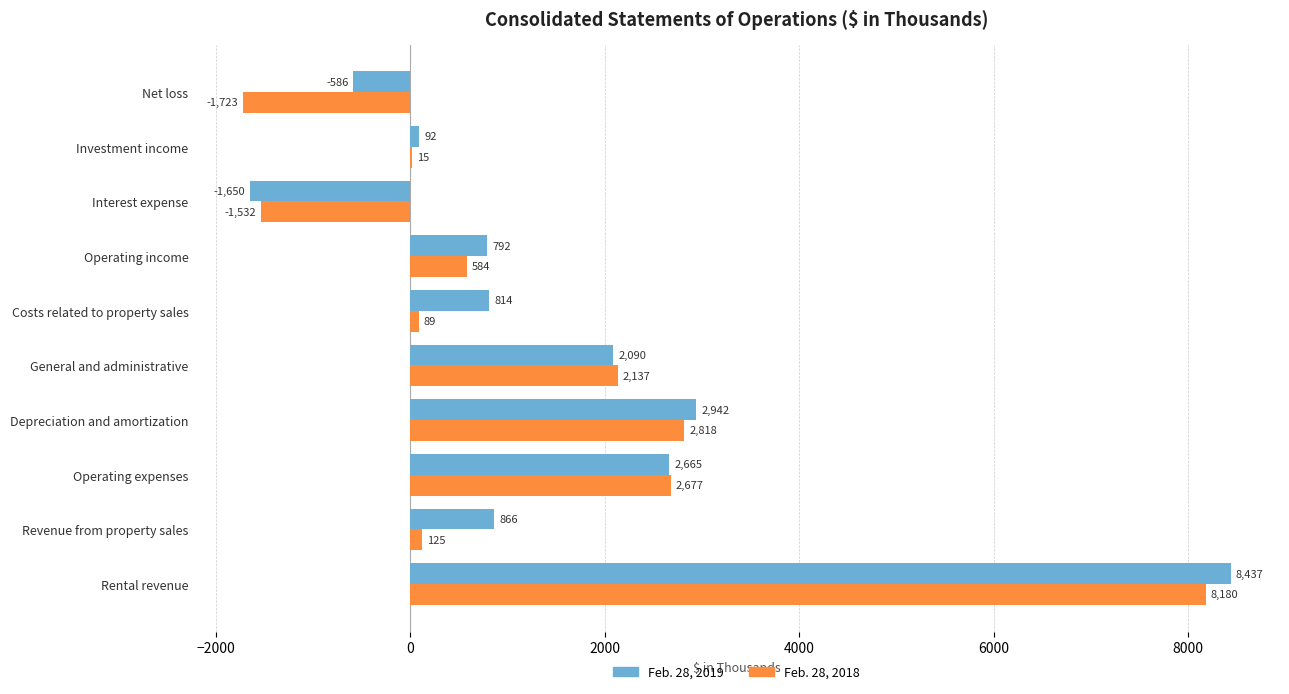

Which series changed the most between Operating expenses and Depreciation and amortization?

Feb. 28, 2019